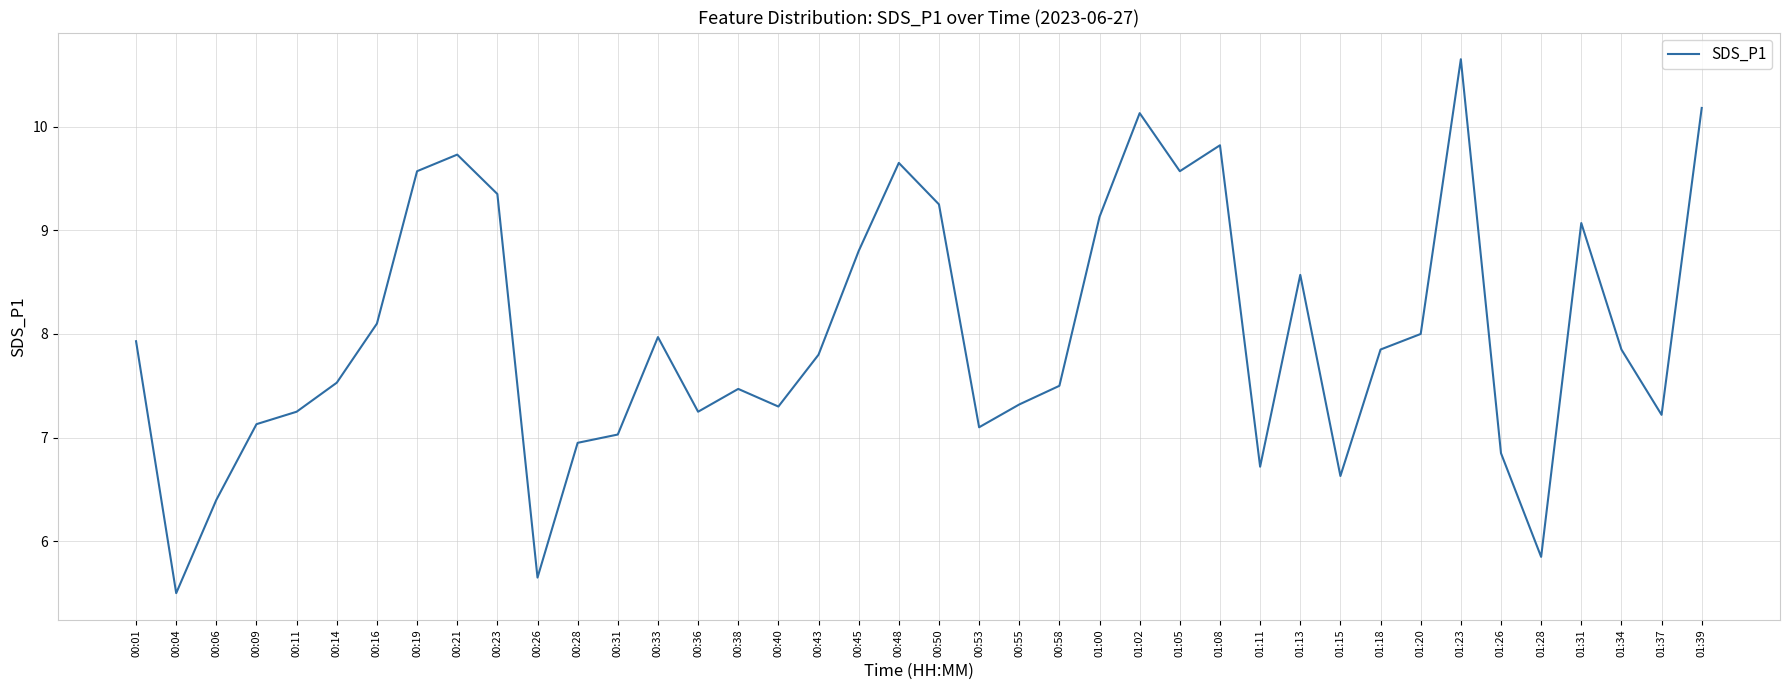

At which category does the data reach its first local peak?

00:21